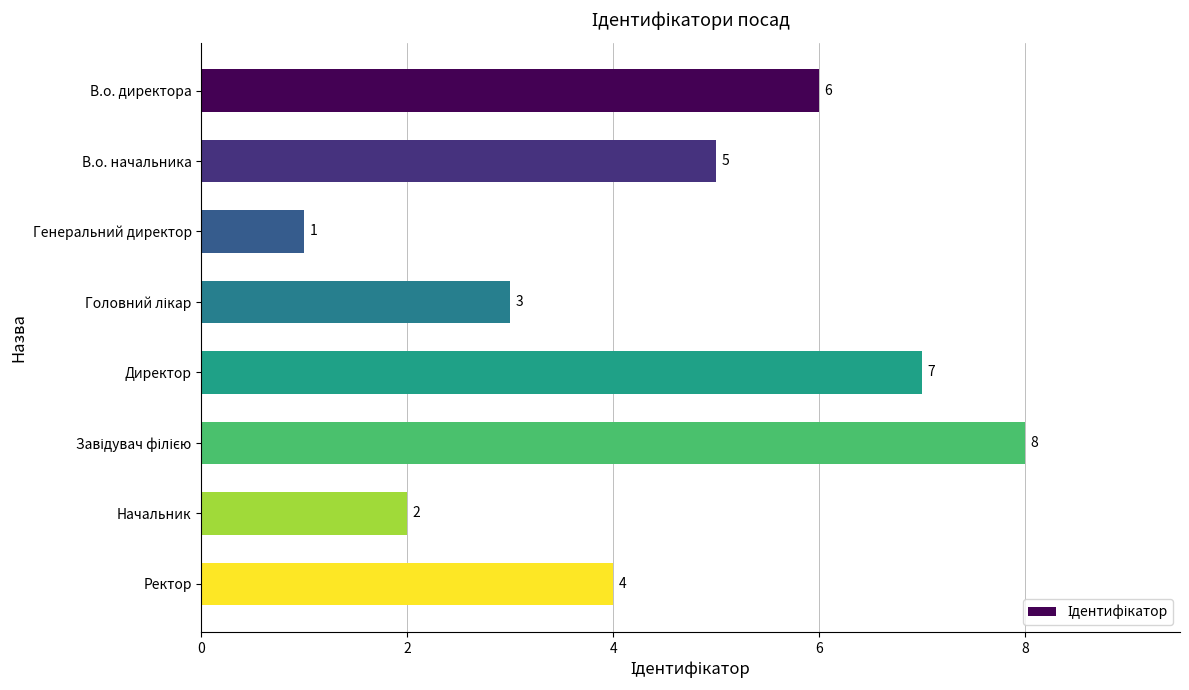

At which category does the chart reach its minimum across all series?

Генеральний директор